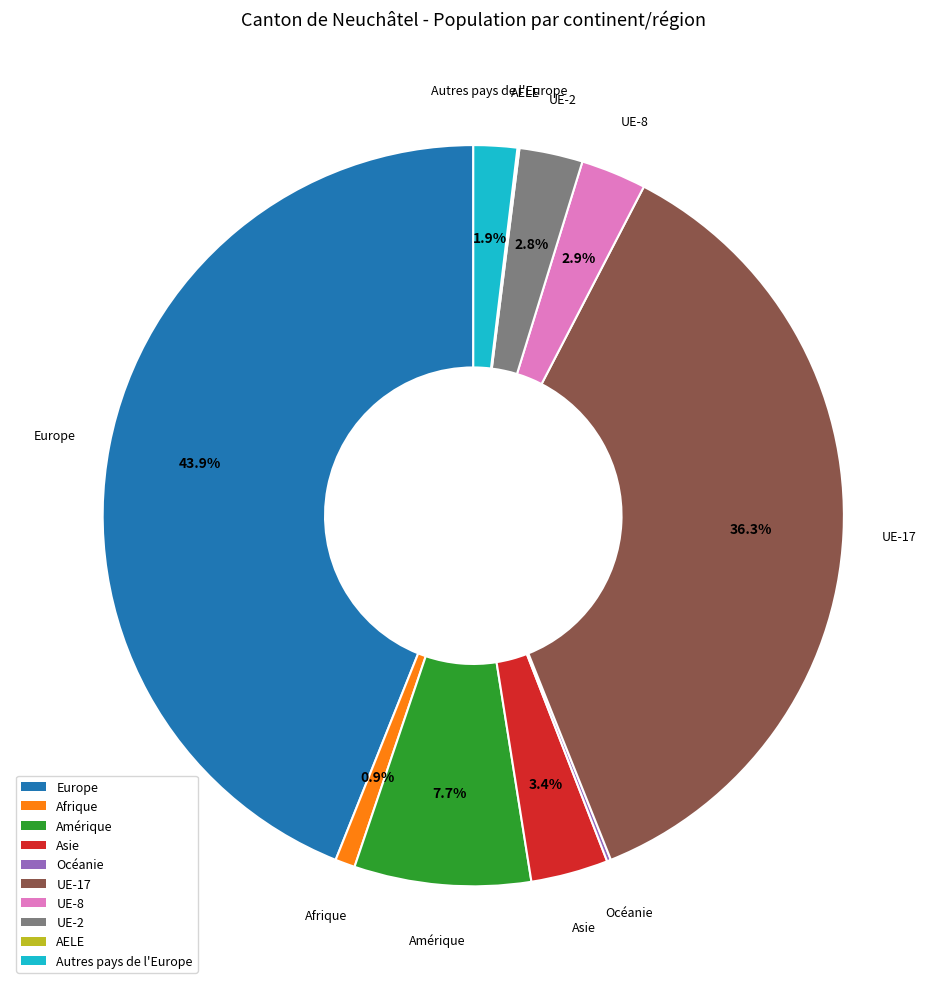

Which category has the biggest portion of the pie?

Europe